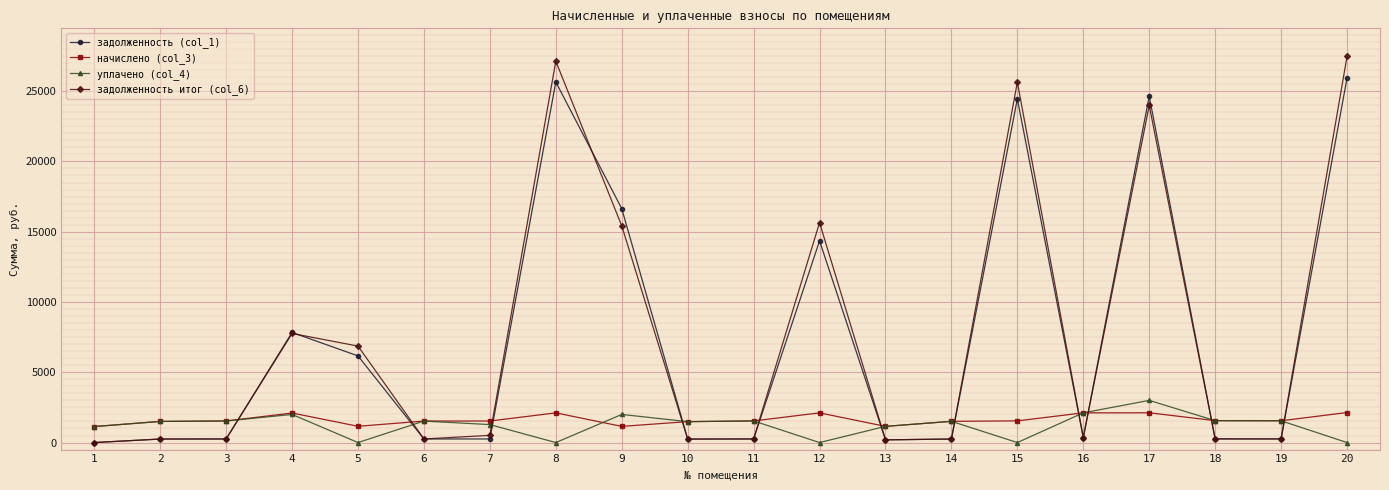

Rank the series by their maximum value, from lowest to highest.

начислено (col_3), уплачено (col_4), задолженность (col_1), задолженность итог (col_6)